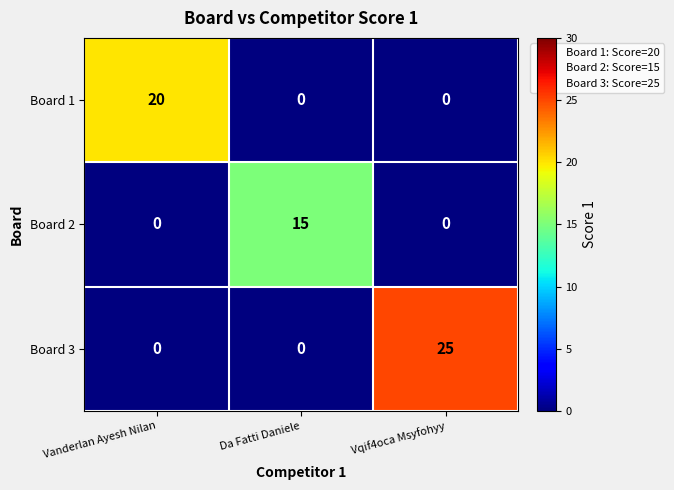

What is the difference between the maximum and minimum values in the Board 1 series?

20